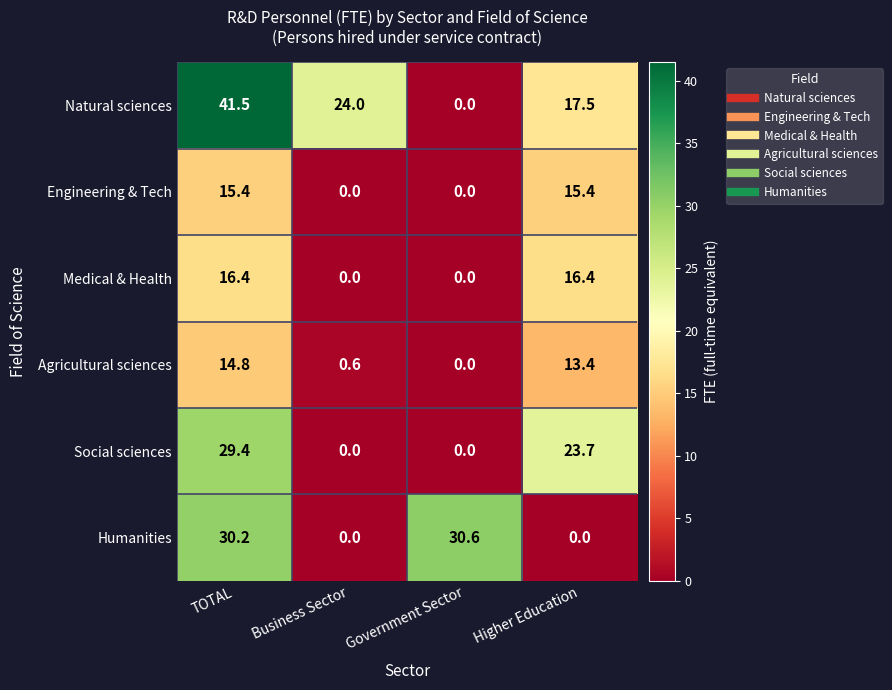

What is the difference between the maximum and minimum values in the Humanities series?

30.6